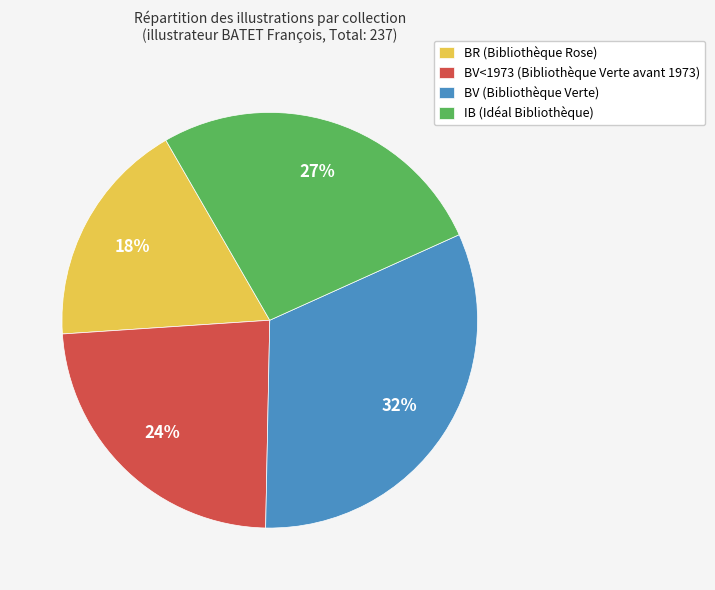

Between IB (Idéal Bibliothèque) and BR (Bibliothèque Rose), which is larger?

IB (Idéal Bibliothèque)